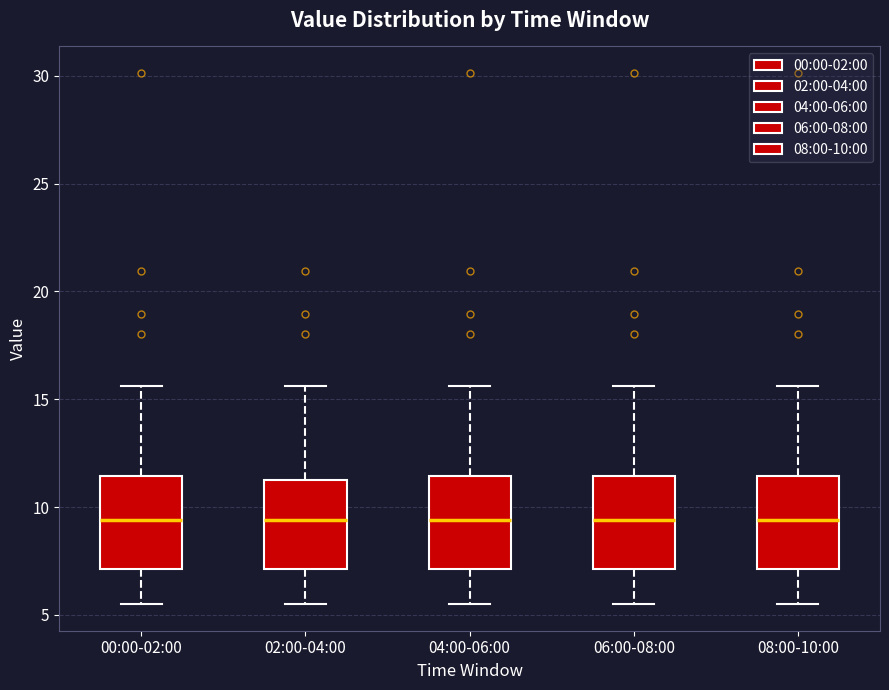

Reading left to right, transcribe this box plot: for each box, give where its median line is, the range the box spans, and where its two whiskers end, as read against the y-axis. The values are not printed on the chart, so give them approximately, as read against the axis.

00:00-02:00: median 9.5, box 7.0 to 11.5, whiskers 5.5 to 15.5
02:00-04:00: median 9.5, box 7.0 to 11.5, whiskers 5.5 to 15.5
04:00-06:00: median 9.5, box 7.0 to 11.5, whiskers 5.5 to 15.5
06:00-08:00: median 9.5, box 7.0 to 11.5, whiskers 5.5 to 15.5
08:00-10:00: median 9.5, box 7.0 to 11.5, whiskers 5.5 to 15.5